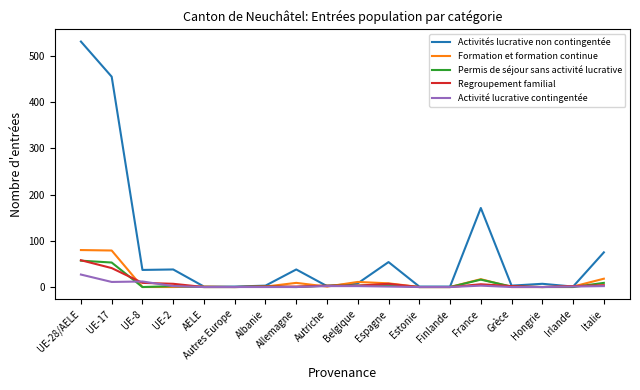

True or false: Formation et formation continue and Regroupement familial intersect in this chart.

True